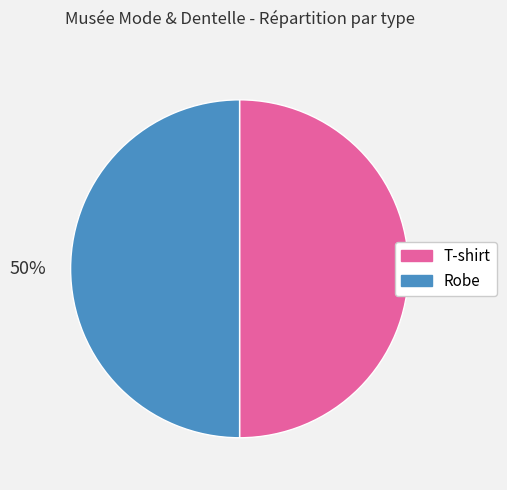

To the nearest percent, what is the combined percentage of Robe and T-shirt?

100%